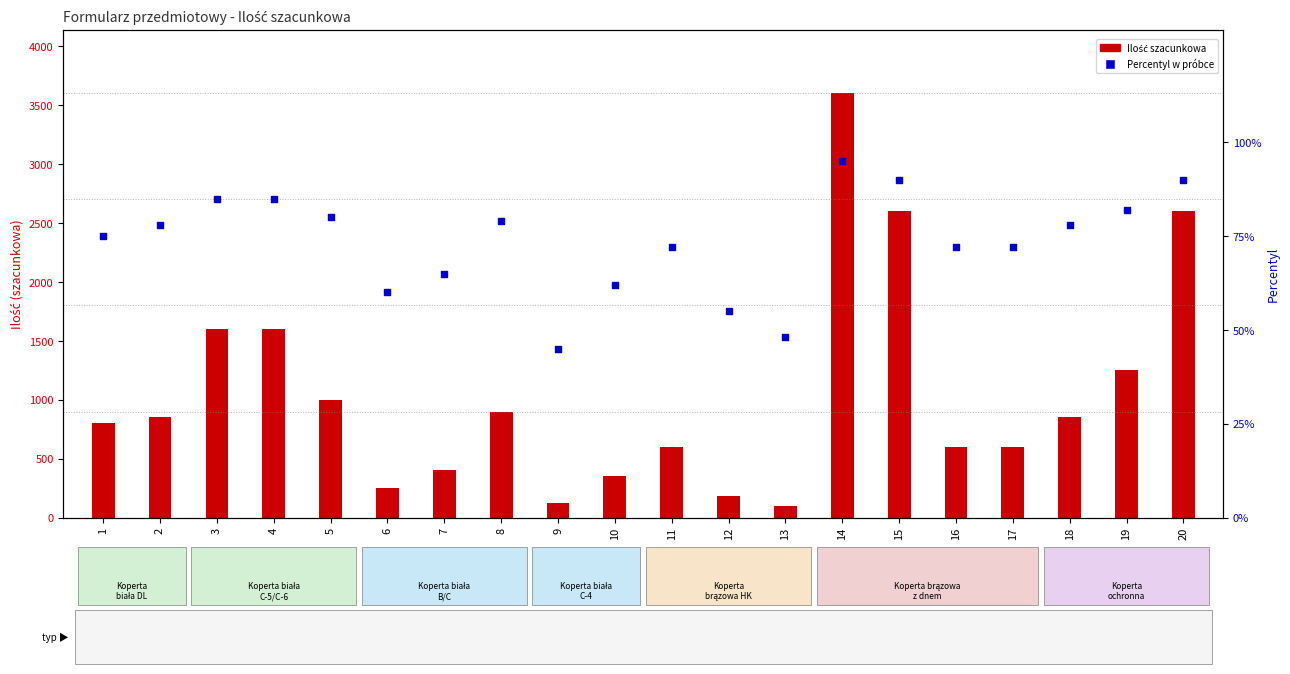

What are all the series names shown in the legend?

Ilość szacunkowa, Percentyl w próbce